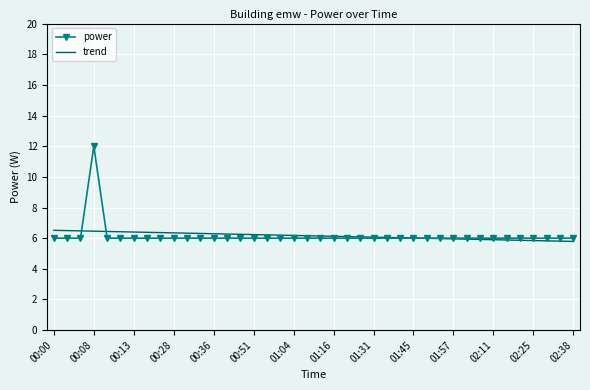

List the series in order of their peak value, lowest first.

trend, power